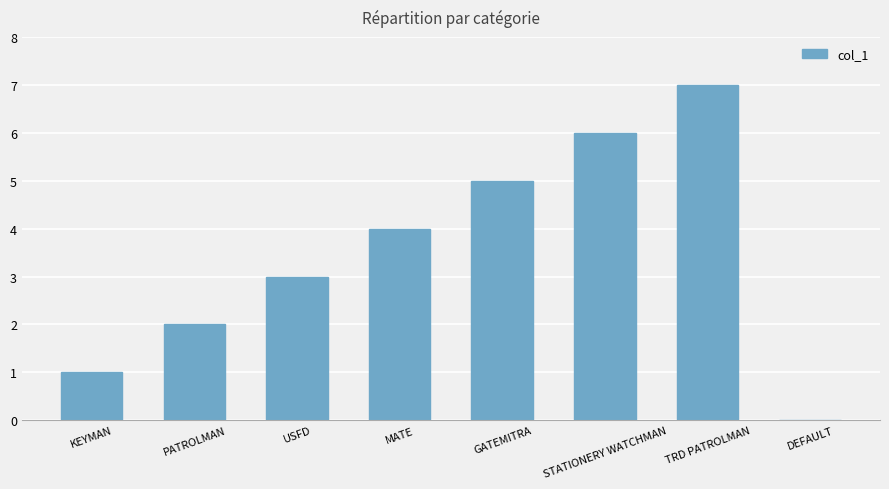

How many distinct data groups are displayed?

1